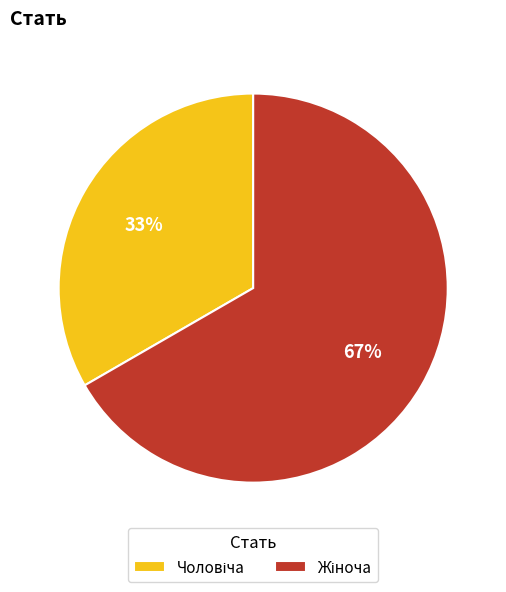

Does any single category account for the majority?

Yes